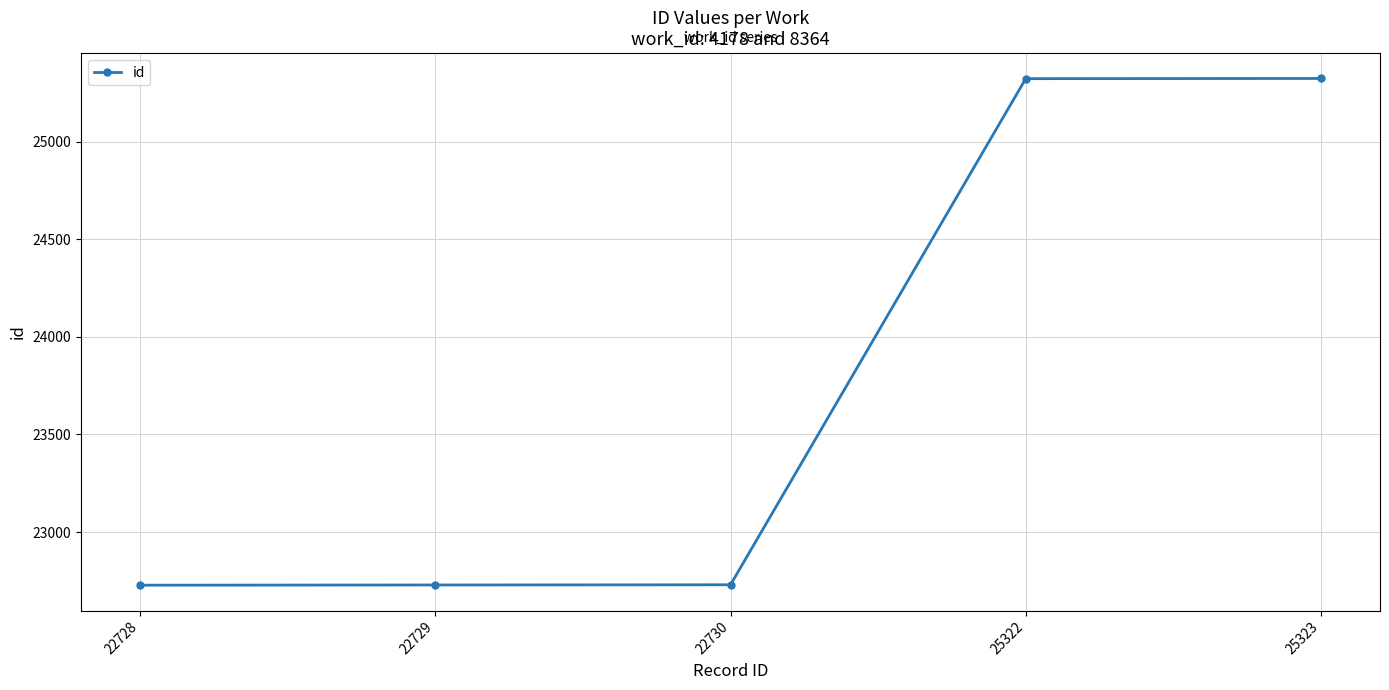

The chart shows a value of 40533 at 22728. True or false?

False